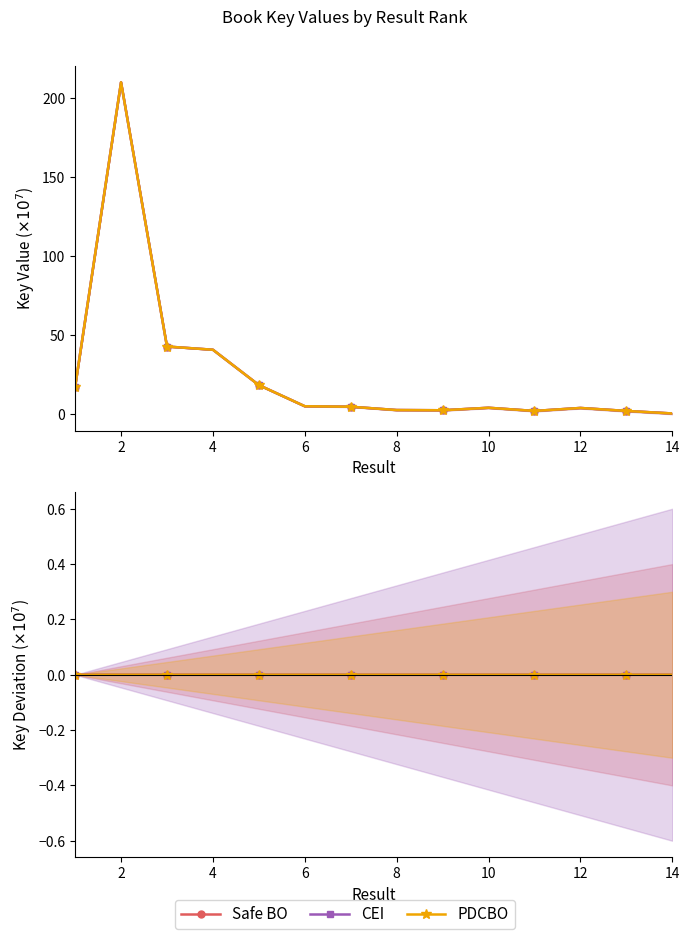

Which series has the widest spread of values?

Safe BO